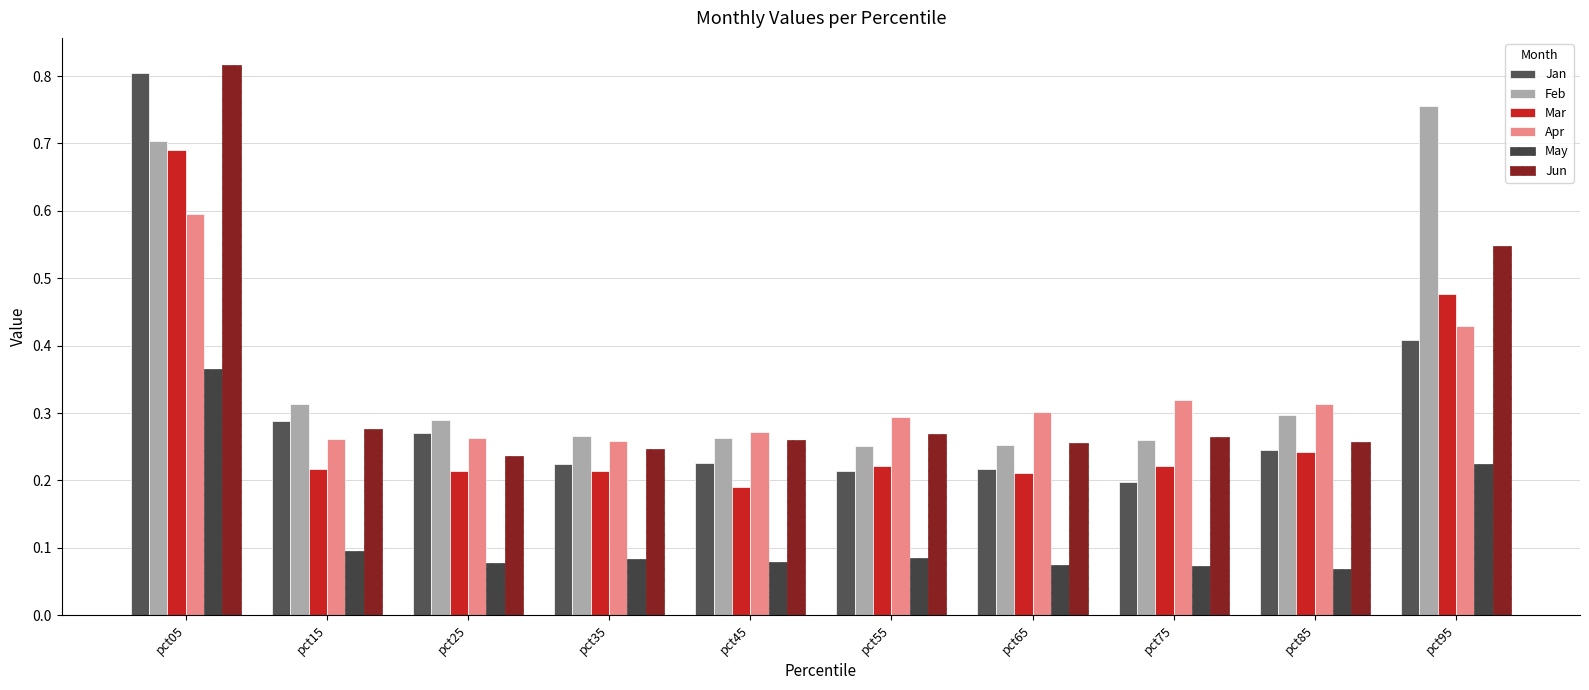

How many bars are there in total?

60